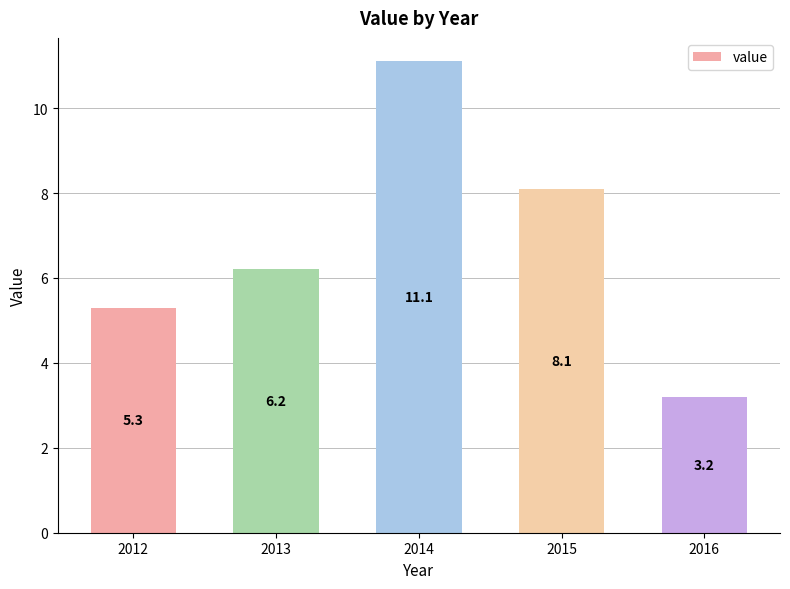

What value does the data have at 2013?

6.2